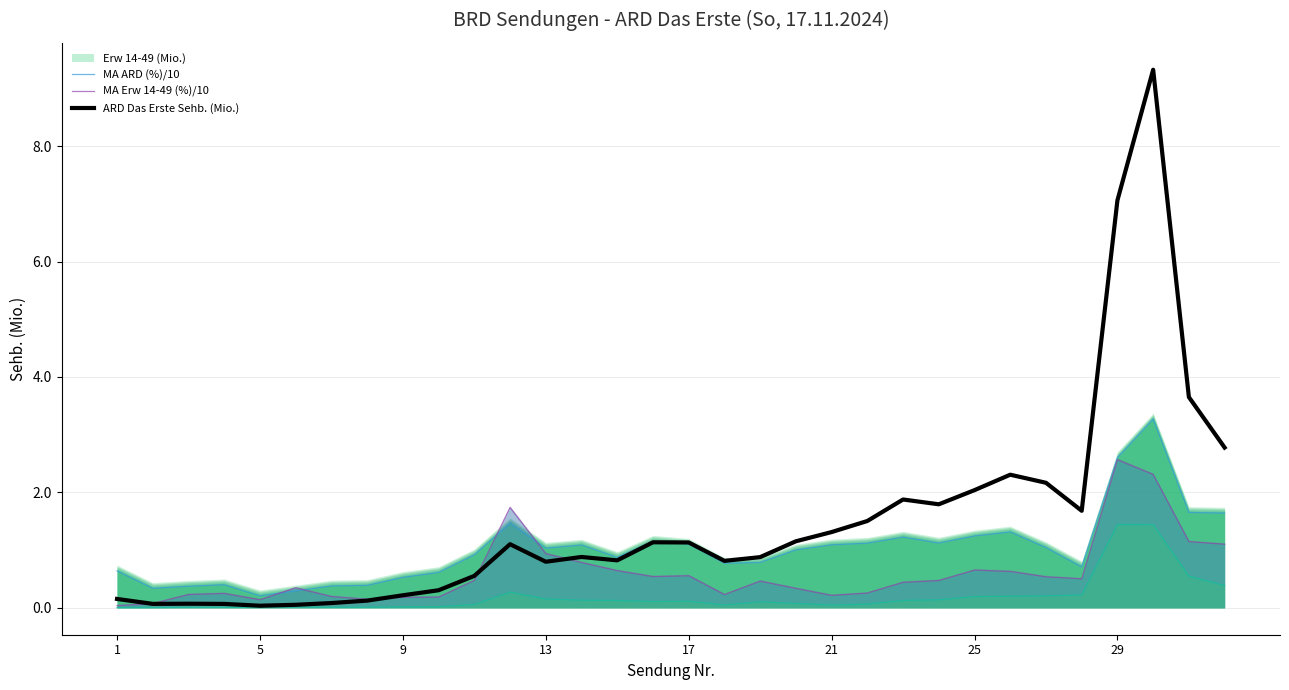

The MA Erw 14-49 (%)/10 series shows 0.3 at 25. True or false?

False